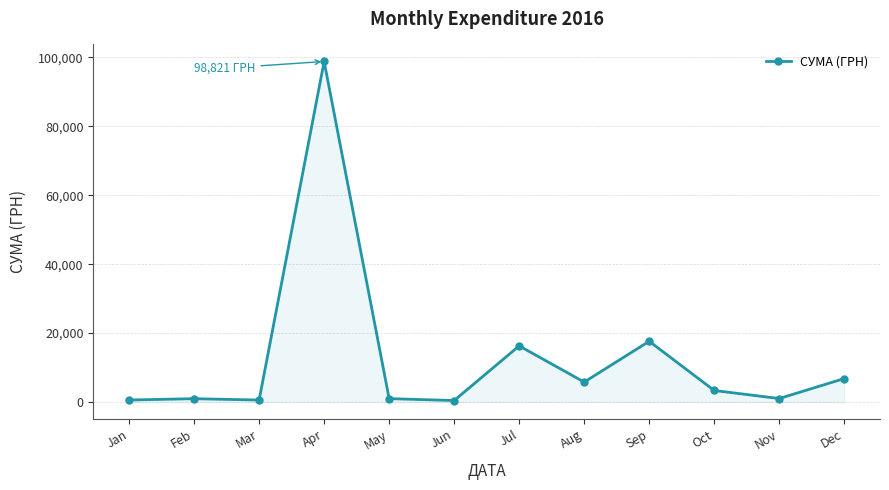

At which label does the data first exceed 3360?

Apr